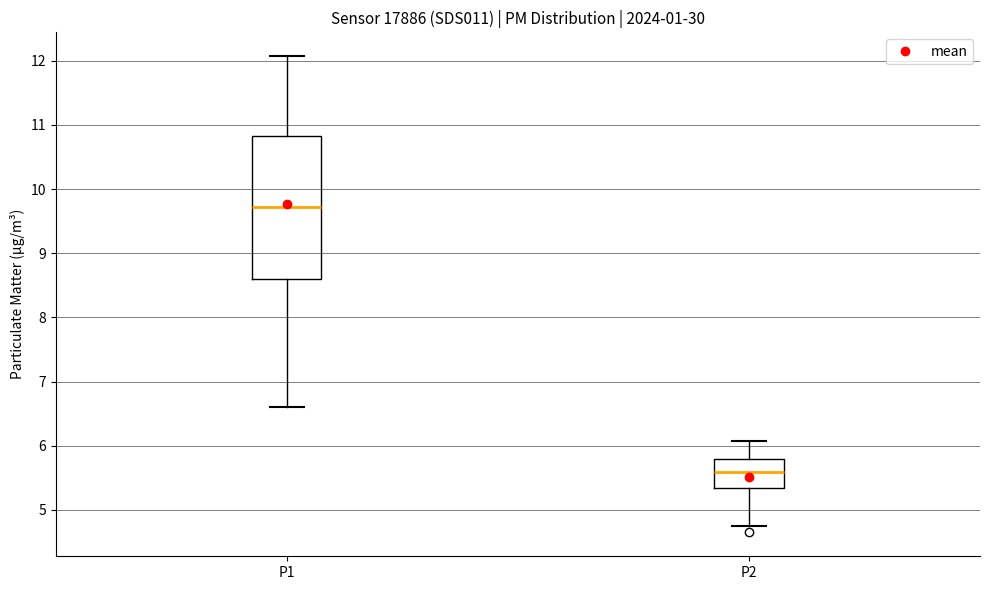

Where does the median line of the box for P2 sit on the y-axis? The values are not printed on the chart, so give them approximately, as read against the axis.

5.6